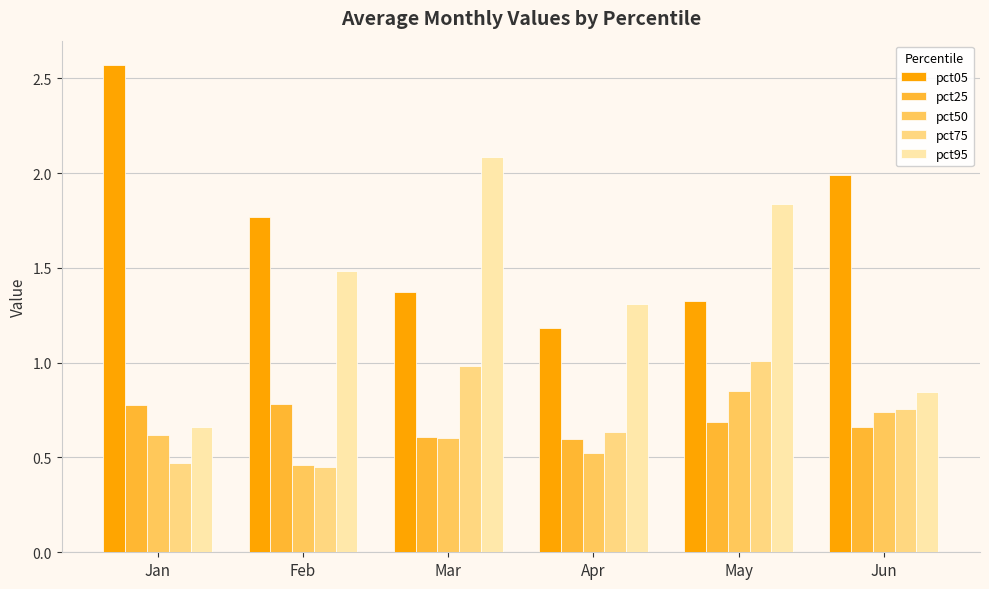

List the series in order of their peak value, highest first.

pct05, pct95, pct75, pct50, pct25